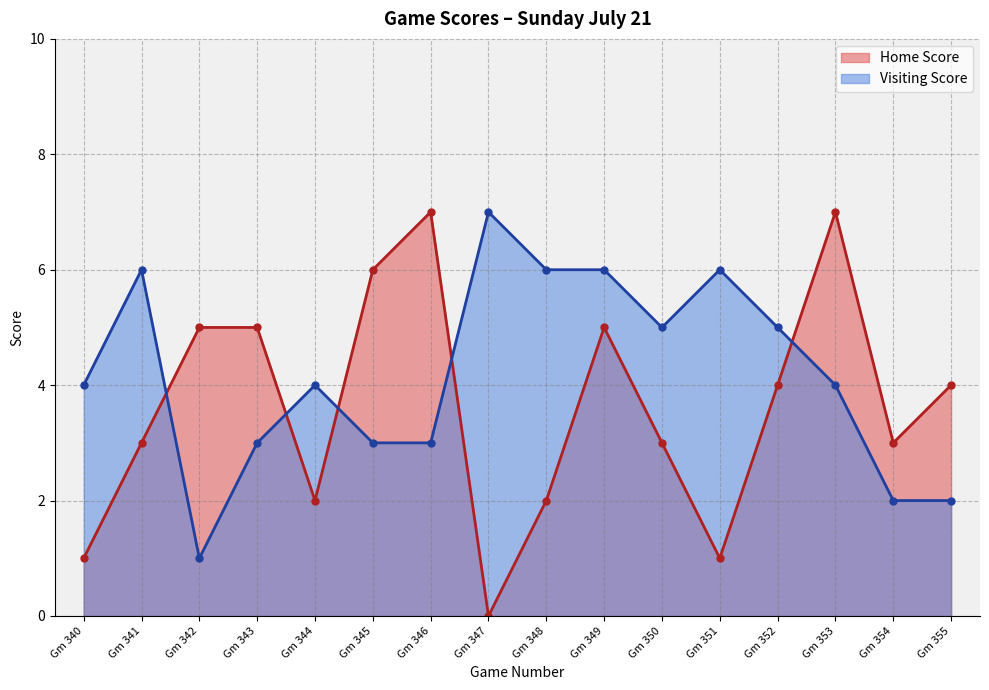

The Home Score series shows 3 at Gm 354. True or false?

True